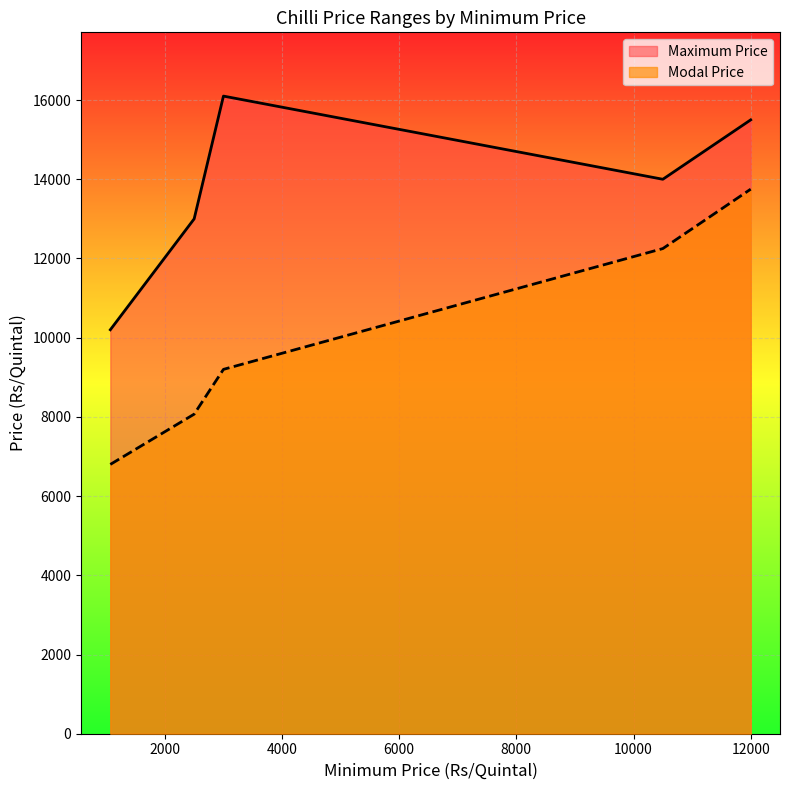

At which category does the chart reach its minimum across all series?

1069